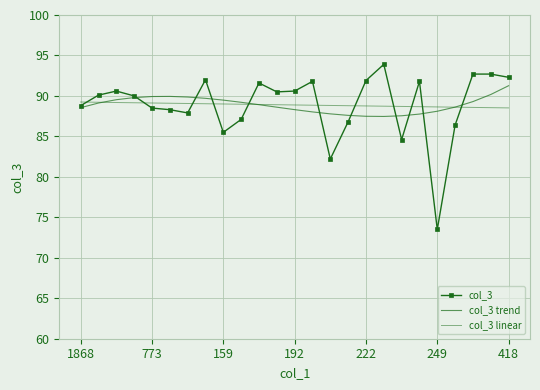

What is the value of the col_3 point at the 21st from the left?

73.5